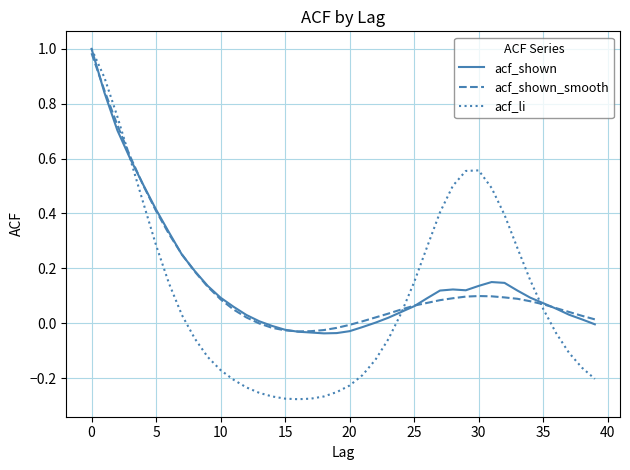

Which series has the largest range (max minus min)?

acf_li